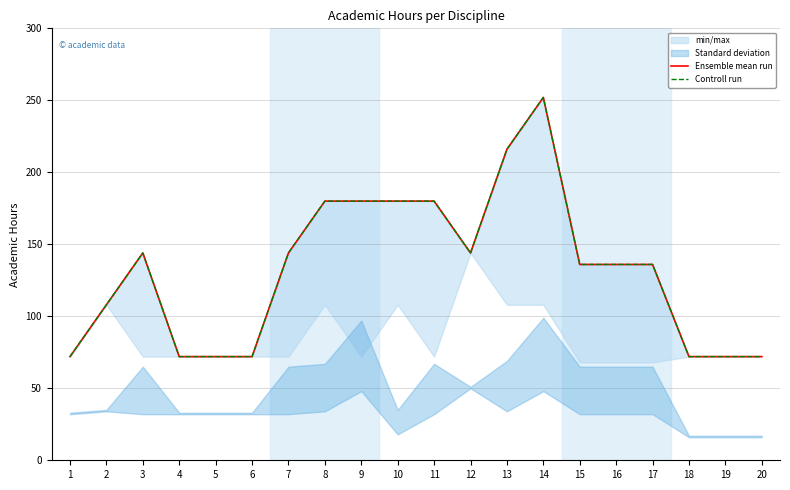

What is the difference between the maximum and minimum values in the Ensemble mean run series?

180